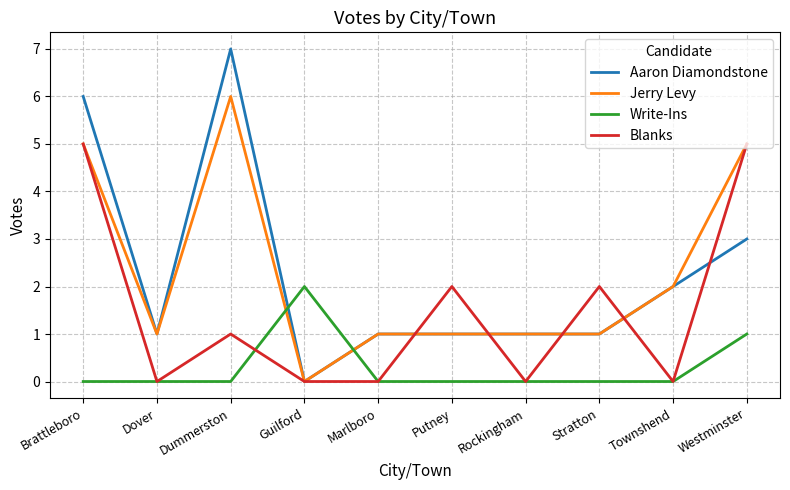

The value of Write-Ins at Brattleboro is 0. True or false?

True